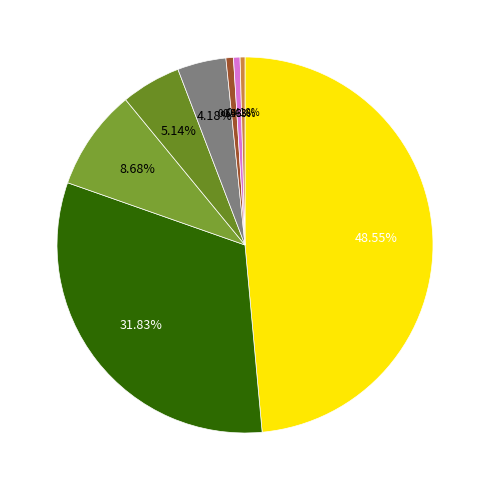

Rank the categories by value from lowest to highest.

kabel eins, RTL ZWEI, VOX, ProSieben, SAT.1, RTL, ZDF, ARD Das Erste